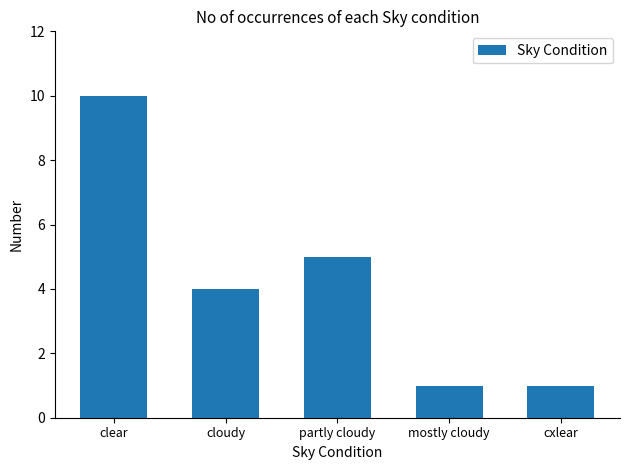

What is the difference between the maximum and minimum values?

9